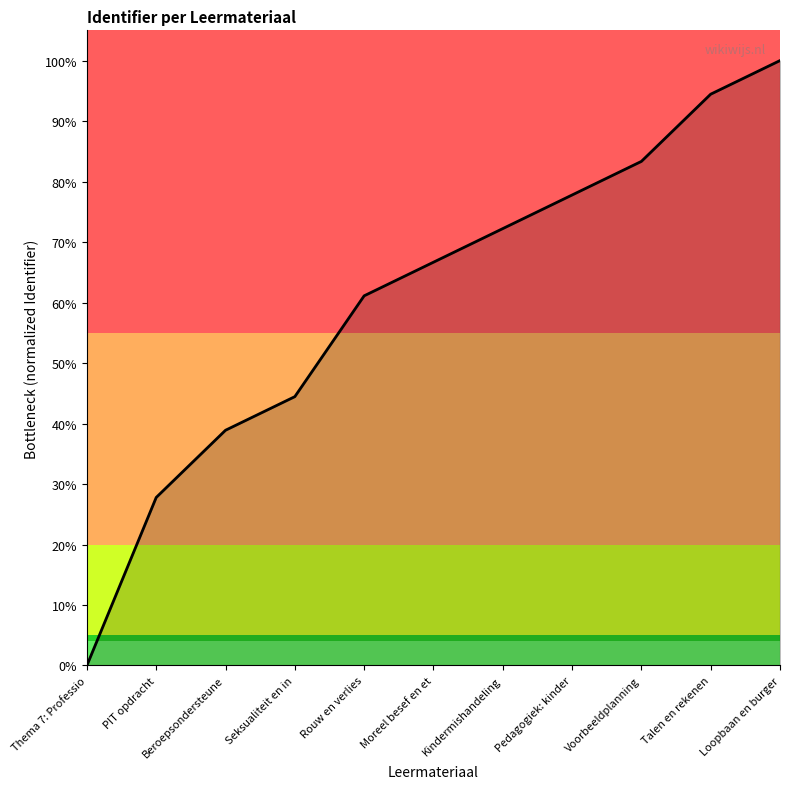

Is this an area chart (filled region under the line)?

Yes